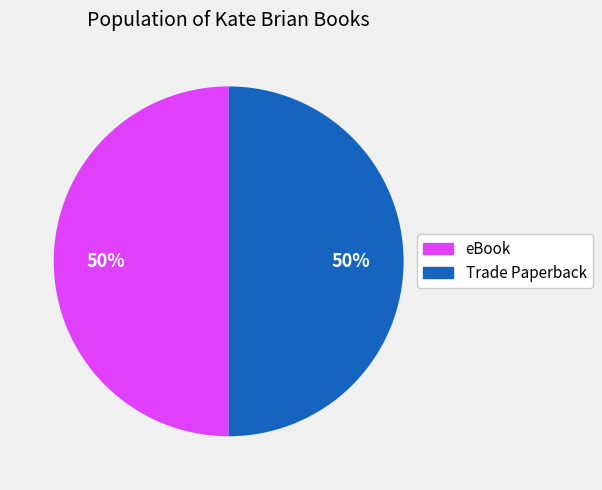

How many segments does this pie chart have?

2